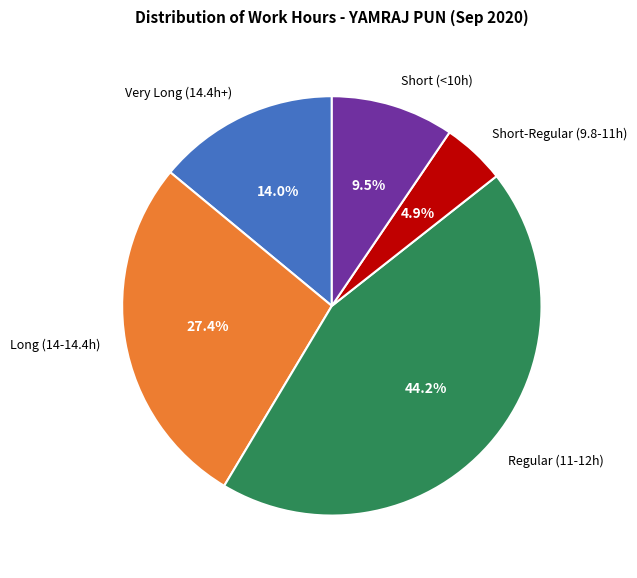

Rank the categories by value from highest to lowest.

Regular (11-12h), Long (14-14.4h), Very Long (14.4h+), Short (<10h), Short-Regular (9.8-11h)